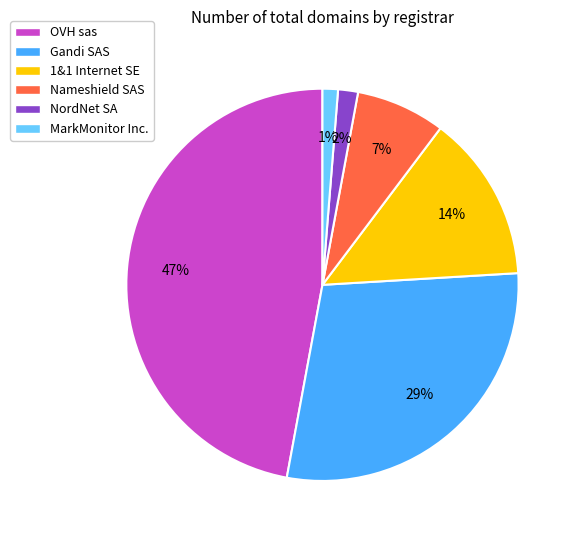

Which has a higher value, OVH sas or Gandi SAS?

OVH sas